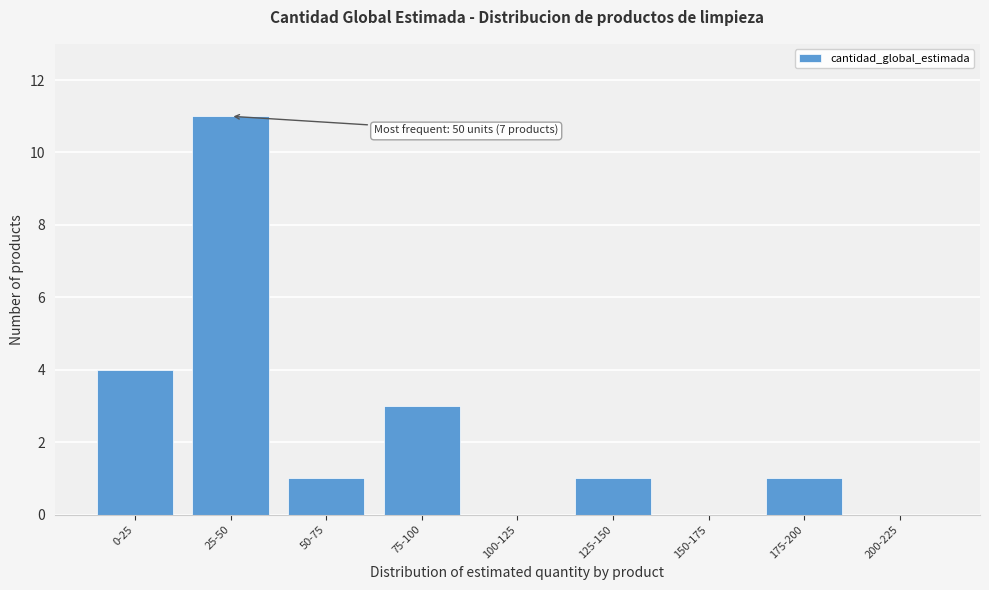

Reading left to right, extract all data points from this chart.

0-25=4	25-50=11	50-75=1	75-100=3	100-125=0	125-150=1	150-175=0	175-200=1	200-225=0